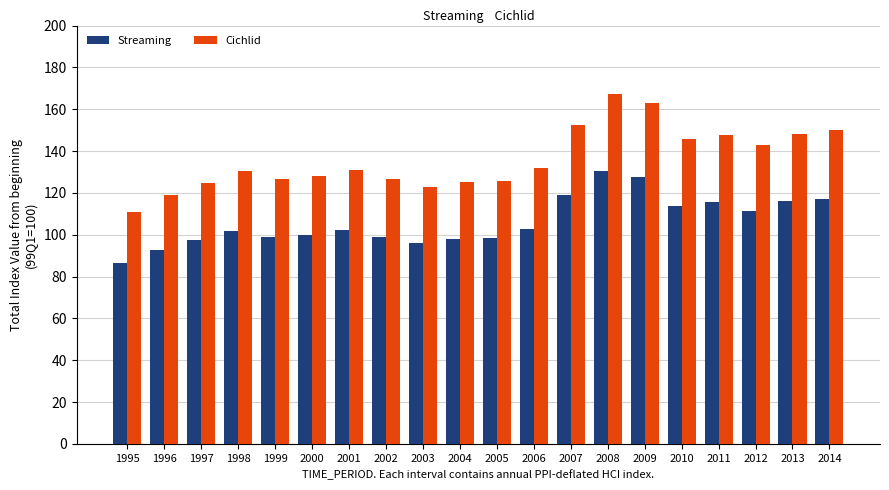

Does the chart contain any negative values?

No